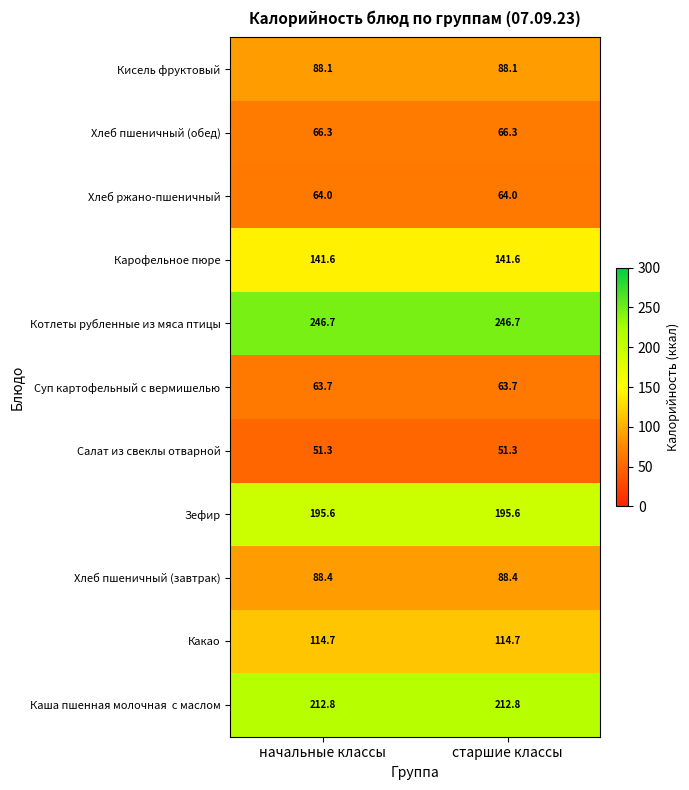

The value of Хлеб пшеничный (завтрак) at начальные классы is 146.3. True or false?

False